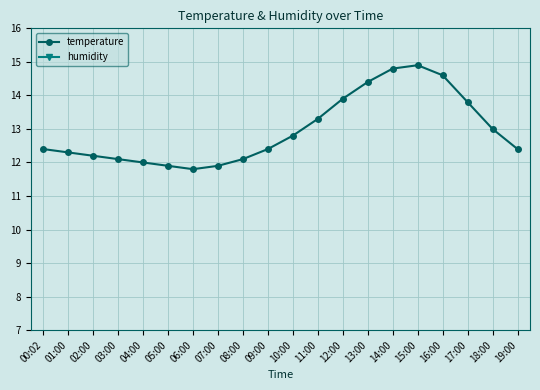

What is the value of the temperature point at the 15th from the left?

14.8